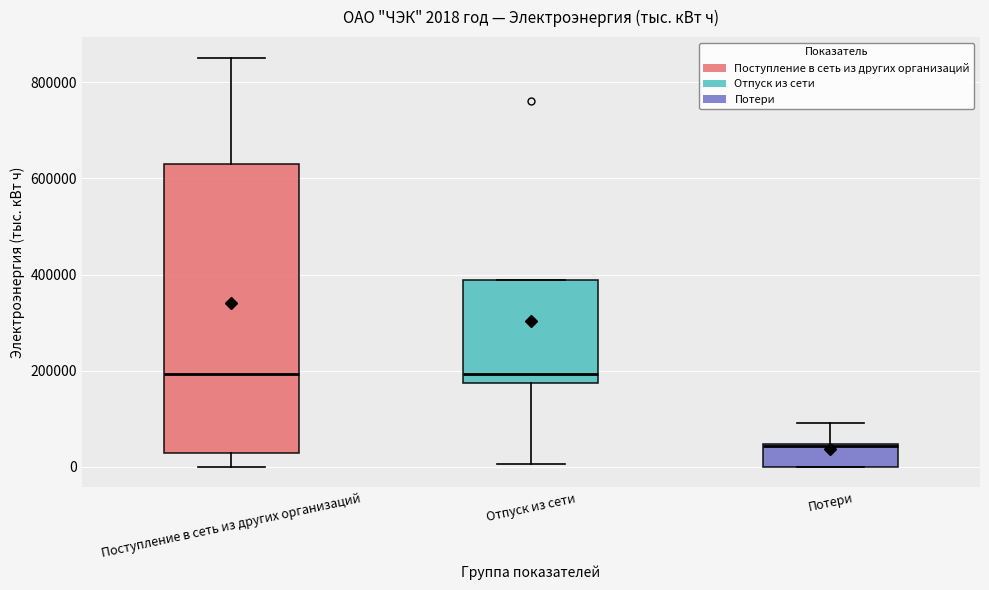

Comparing the boxes themselves (not the whiskers), which one is the tallest?

Поступление в сеть из других организаций